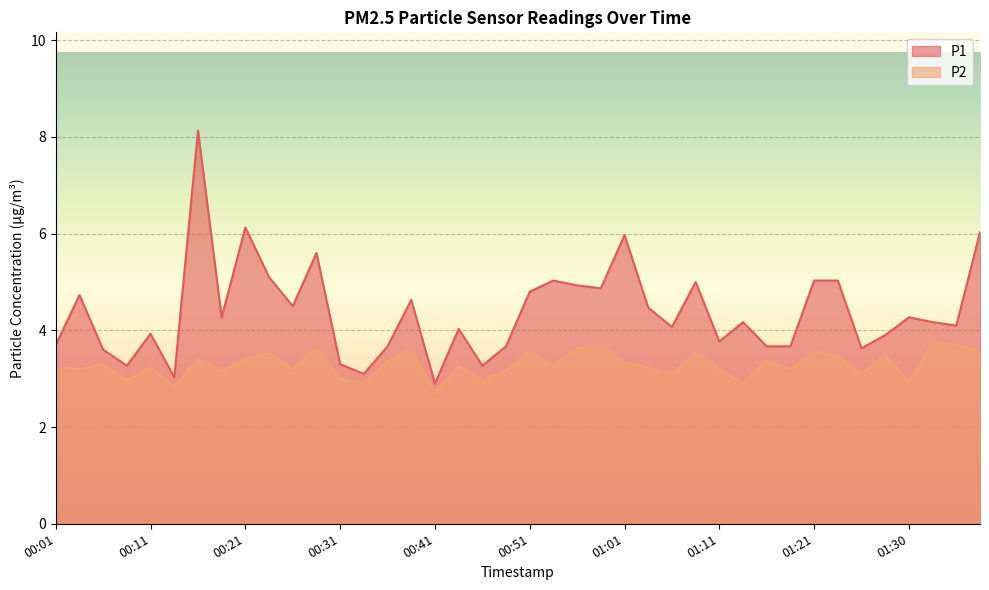

At how many categories does at least one series exceed 6?

3